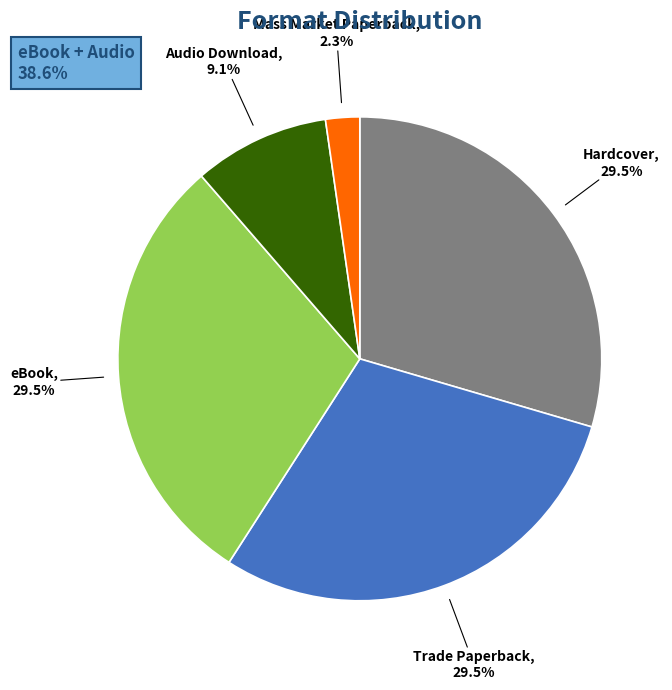

To the nearest percent, what portion does Audio Download represent?

9%